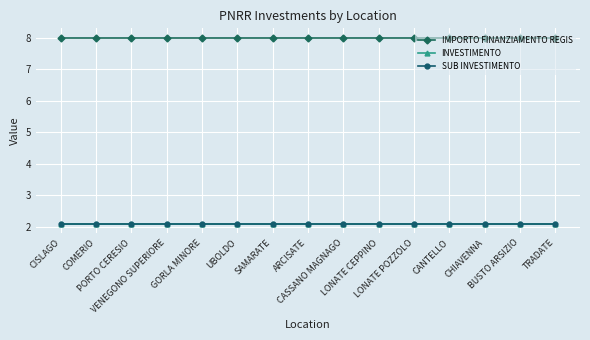

What is the label of the 11th point from the left?

LONATE POZZOLO